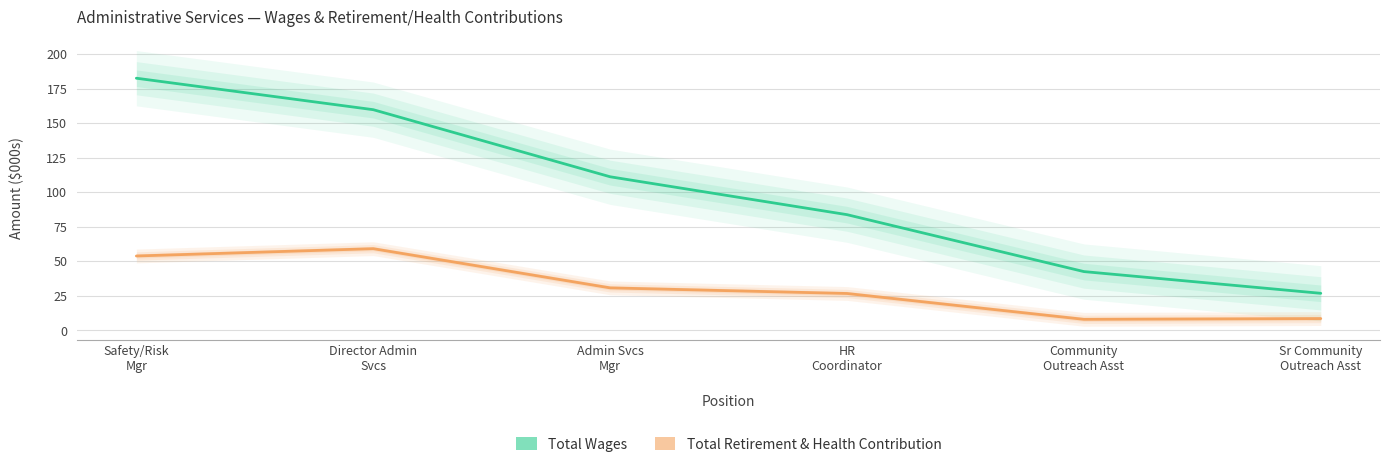

True or false: Total Wages and Total Retirement & Health Contribution cross at least once.

False